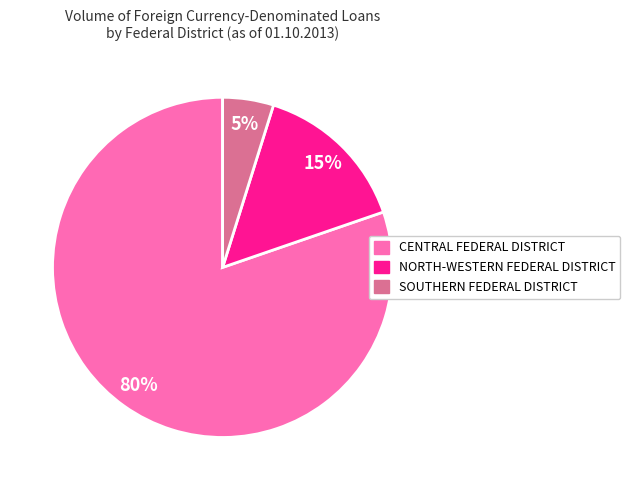

True or false: CENTRAL FEDERAL DISTRICT accounts for 91% of the total.

False